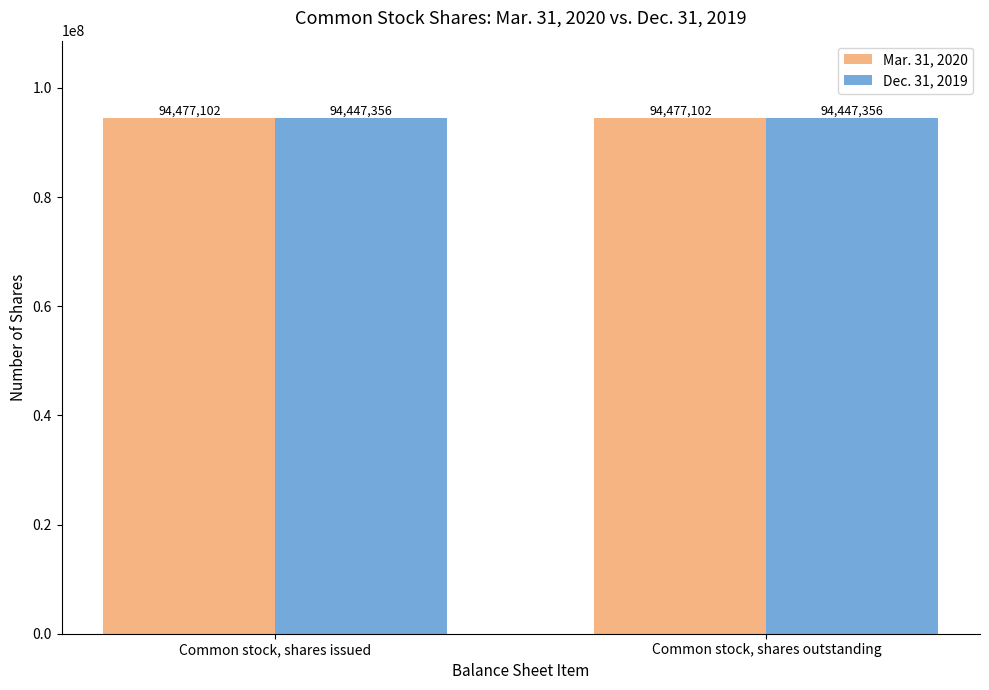

What is the label of the 2nd bar from the right?

Common stock, shares issued